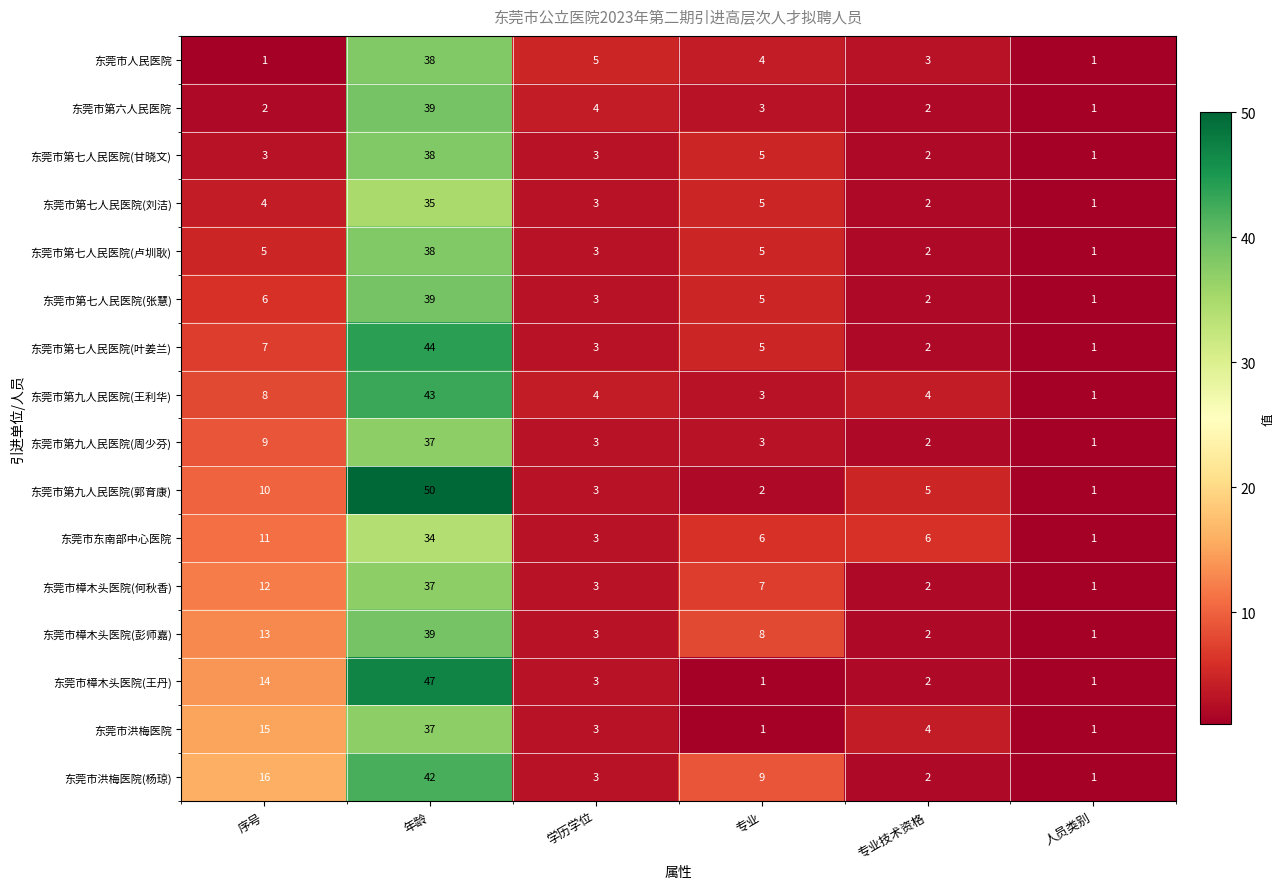

How many series are shown in this chart?

16